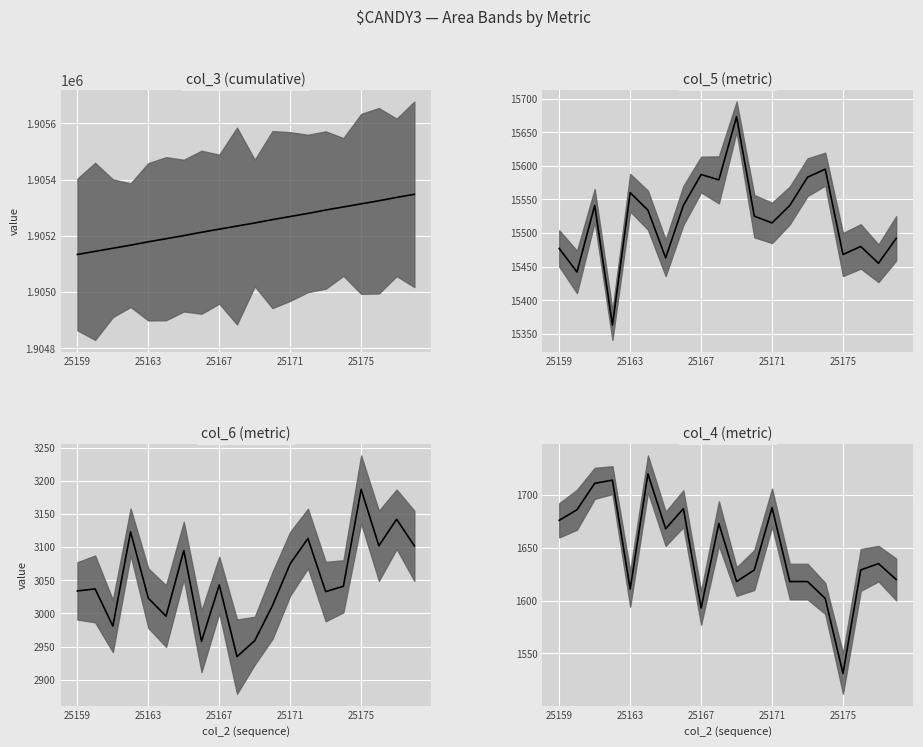

At which label is col_3 closest to 1905241?

10